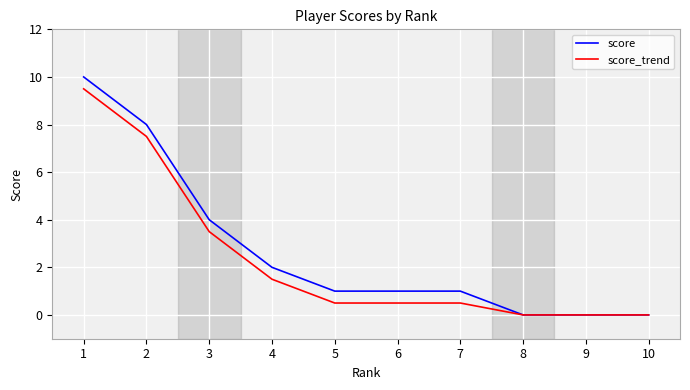

At which category is the sum across all series the highest?

1